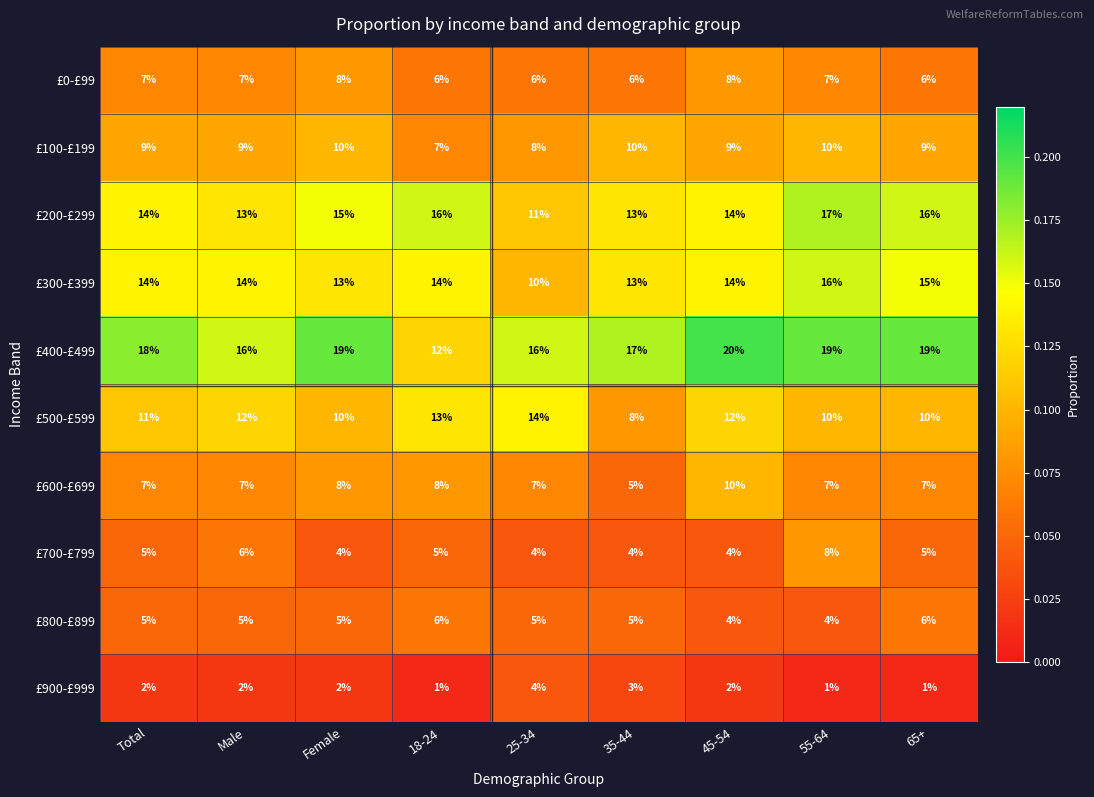

How many £600-£699 values are between 7 and 8?

7